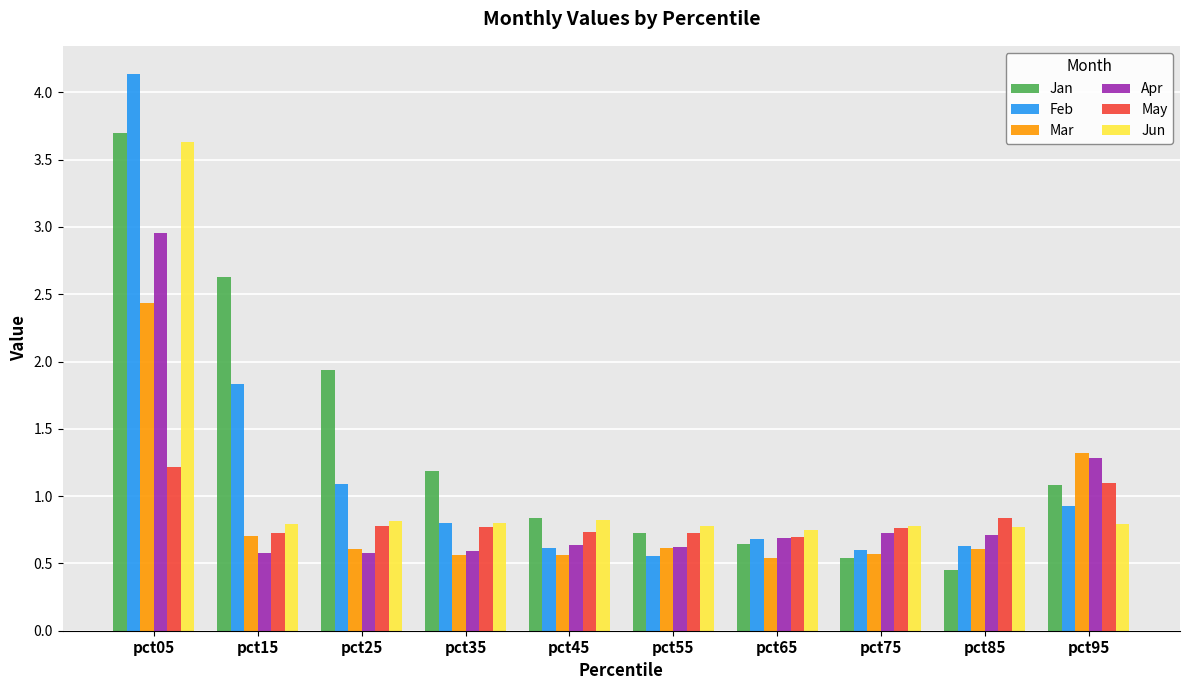

Between pct05 and pct55, which series saw the biggest shift?

Feb